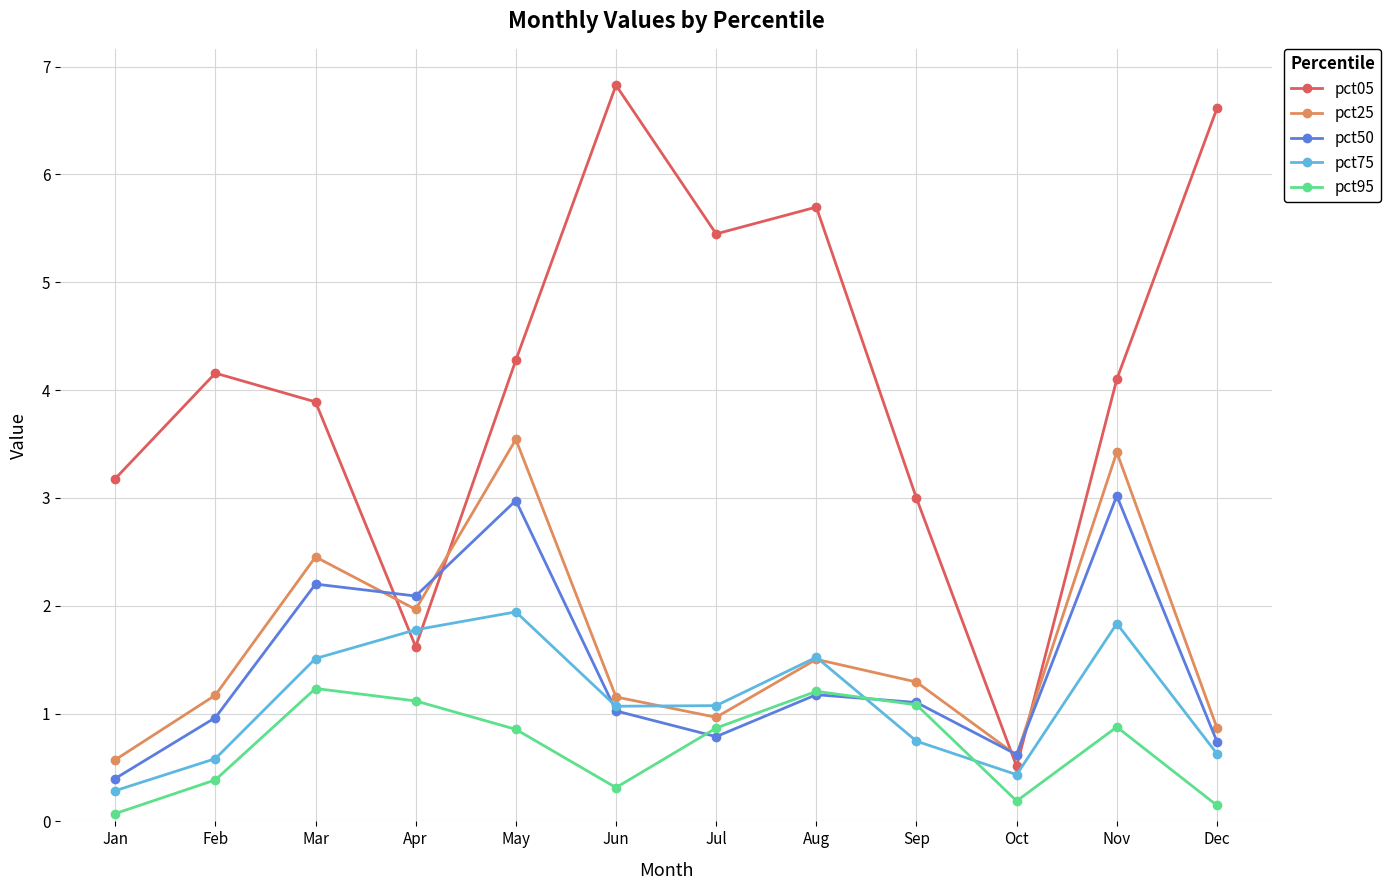

Does the chart have visible grid lines?

Yes